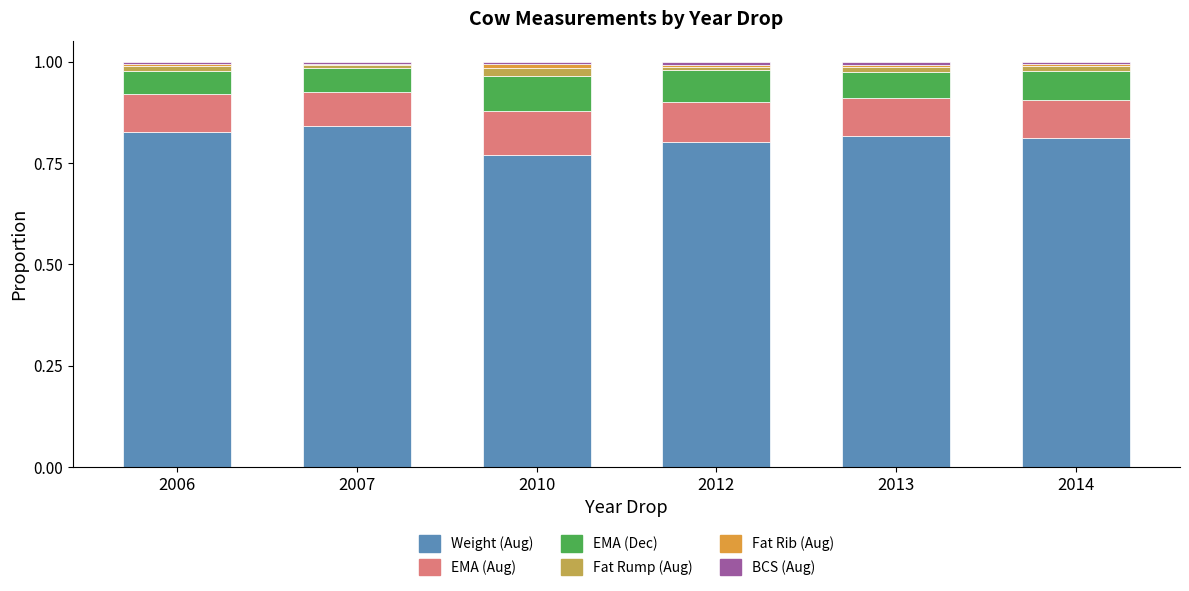

Are the bars grouped side by side (vs. stacked)?

No